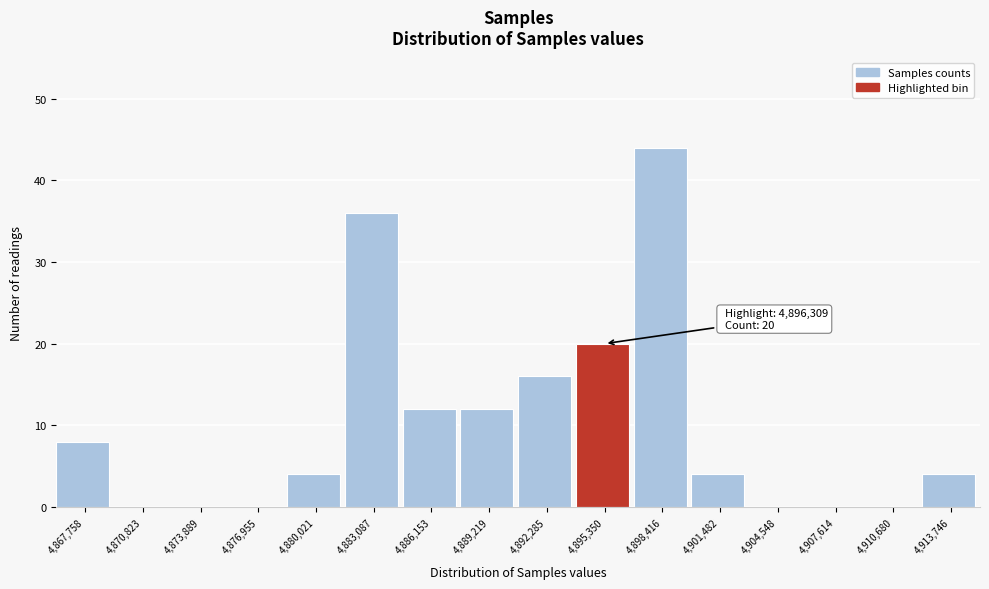

Reading left to right, list all the values displayed in this chart.

4,867,758=8	4,870,823=0	4,873,889=0	4,876,955=0	4,880,021=4	4,883,087=36	4,886,153=12	4,889,219=12	4,892,285=16	4,895,350=20	4,898,416=44	4,901,482=4	4,904,548=0	4,907,614=0	4,910,680=0	4,913,746=4